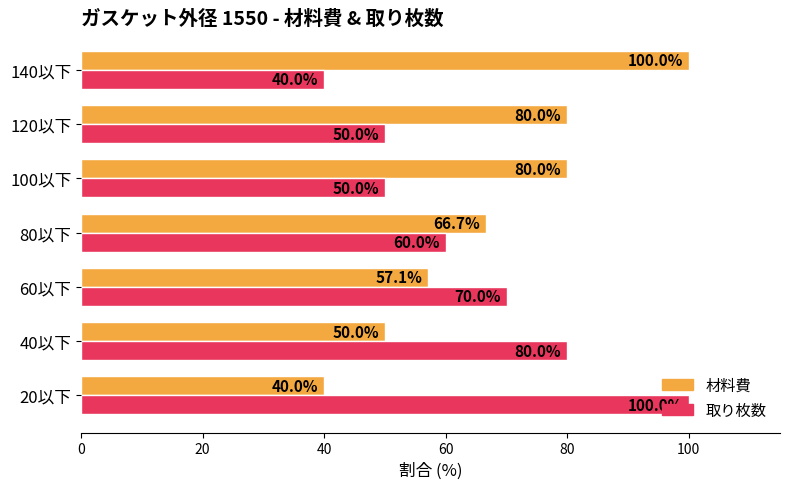

The 材料費 series shows 80.0 at 120以下. True or false?

True